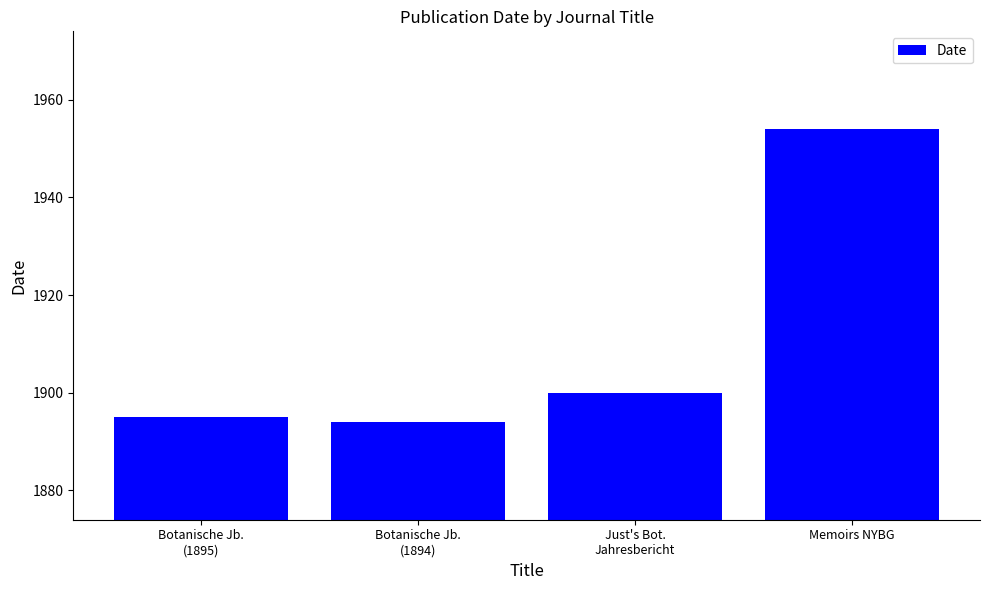

List the labels in order of value, largest first.

Memoirs NYBG, Just's Bot.
Jahresbericht, Botanische Jb.
(1895), Botanische Jb.
(1894)